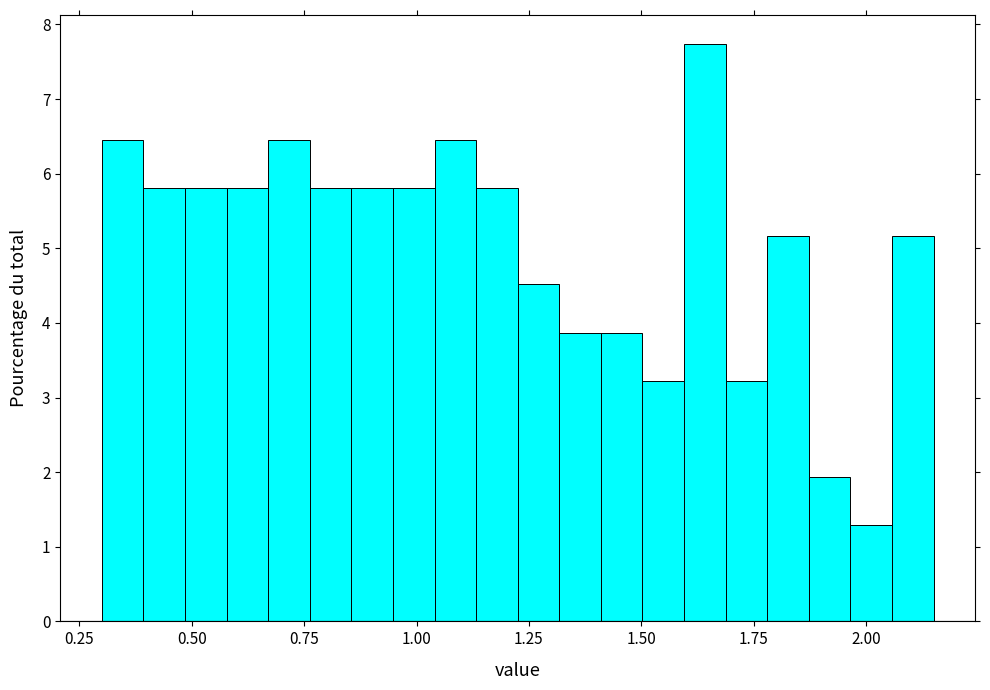

Around what value on the x-axis is the tallest bar? Give the approximate position of its centre, as read against the axis.

1.65